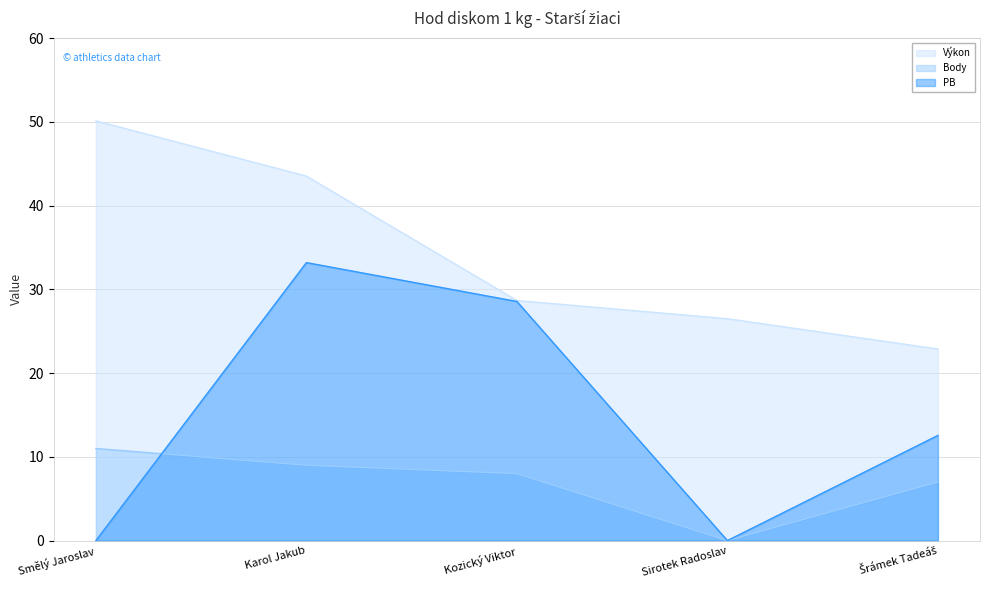

Is it true that Body equals 0.0 at Sirotek Radoslav?

True